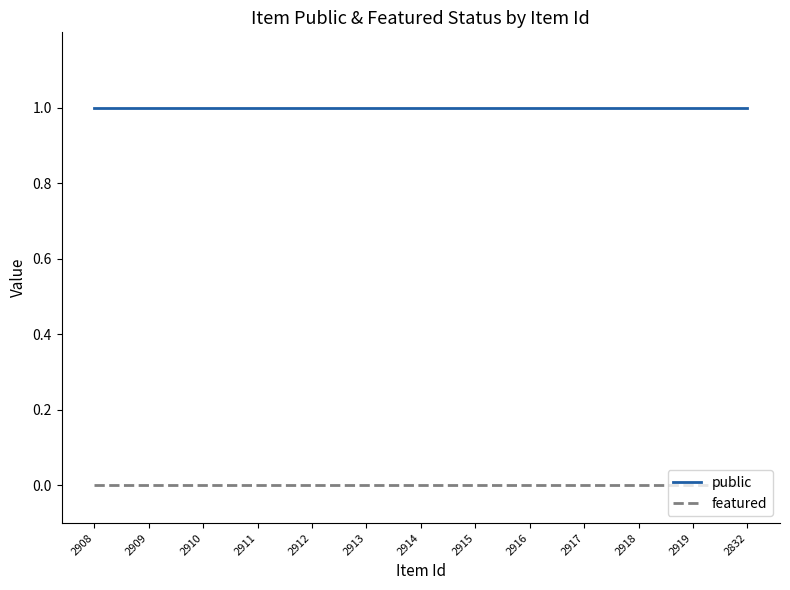

Is the value of featured at 2908 greater than the value of public at 2832?

No